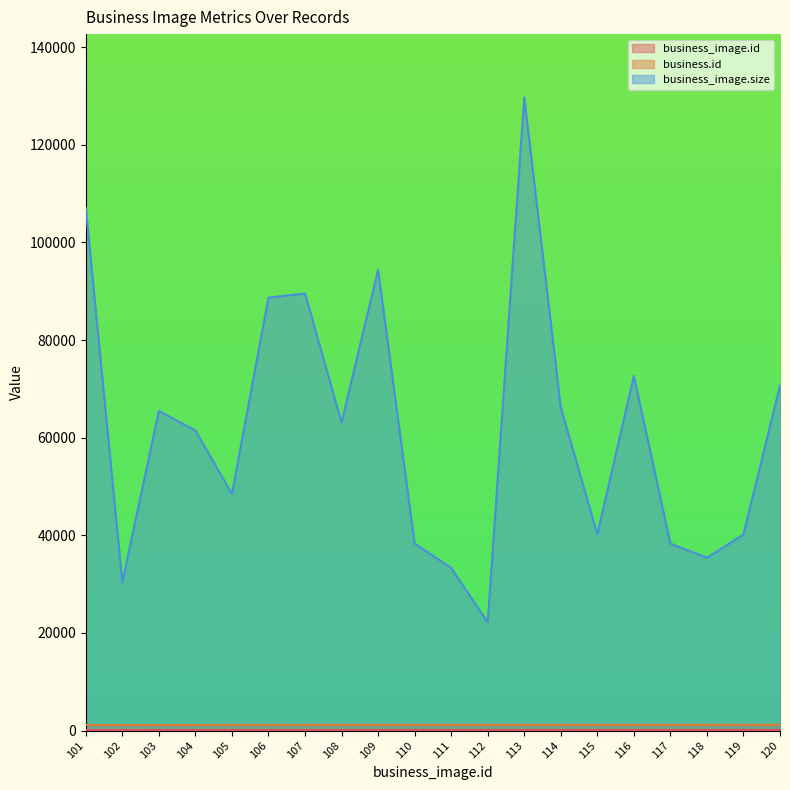

Which series has the largest range (max minus min)?

business_image.size